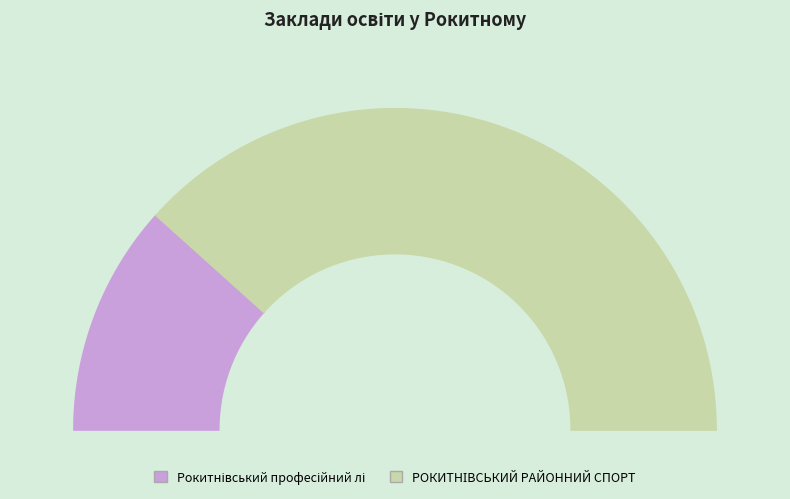

How many segments does this pie chart have?

2